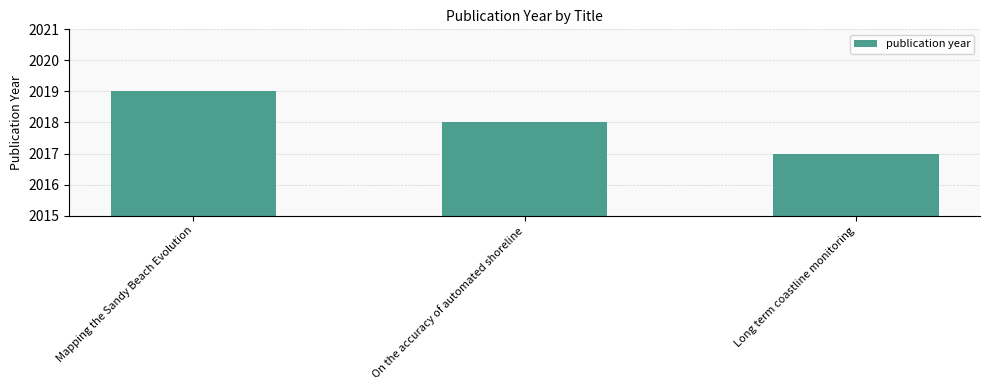

Does the chart contain any negative values?

No